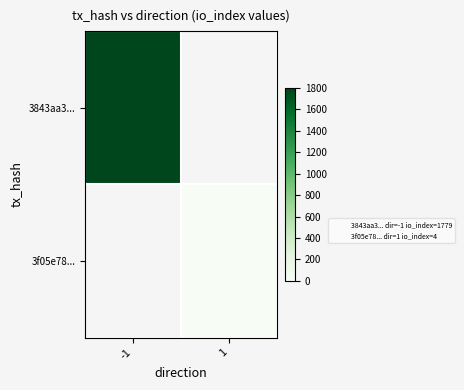

List the series in order of their peak value, highest first.

3843aa3..., 3f05e78...